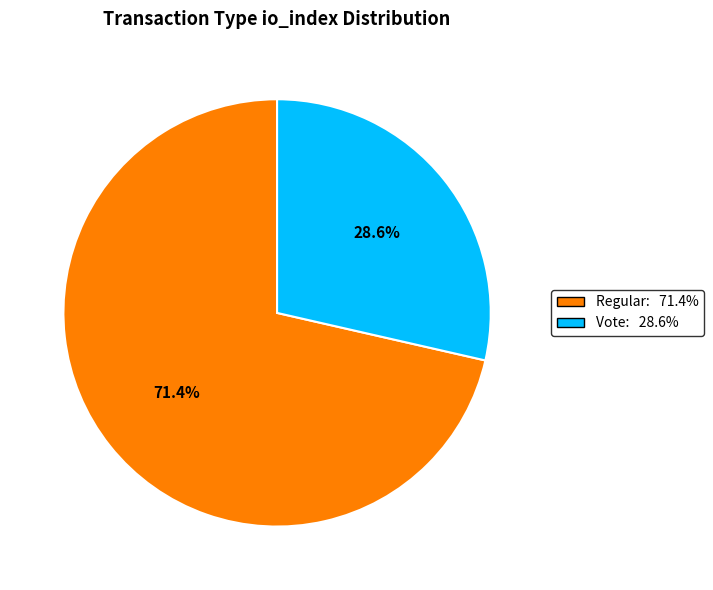

Does any single category account for the majority?

Yes